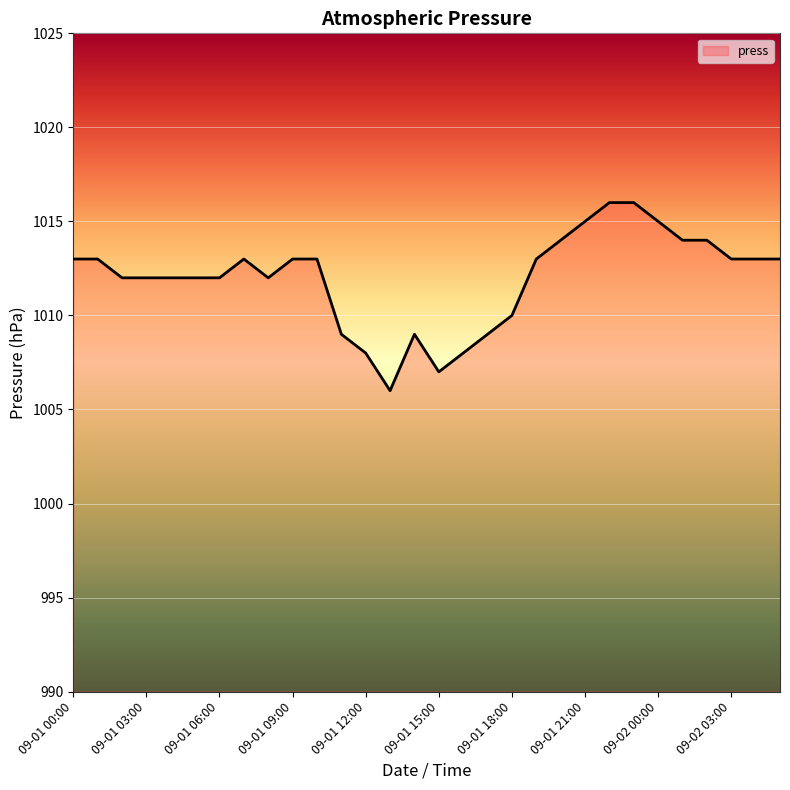

What is the smallest value displayed?

1006